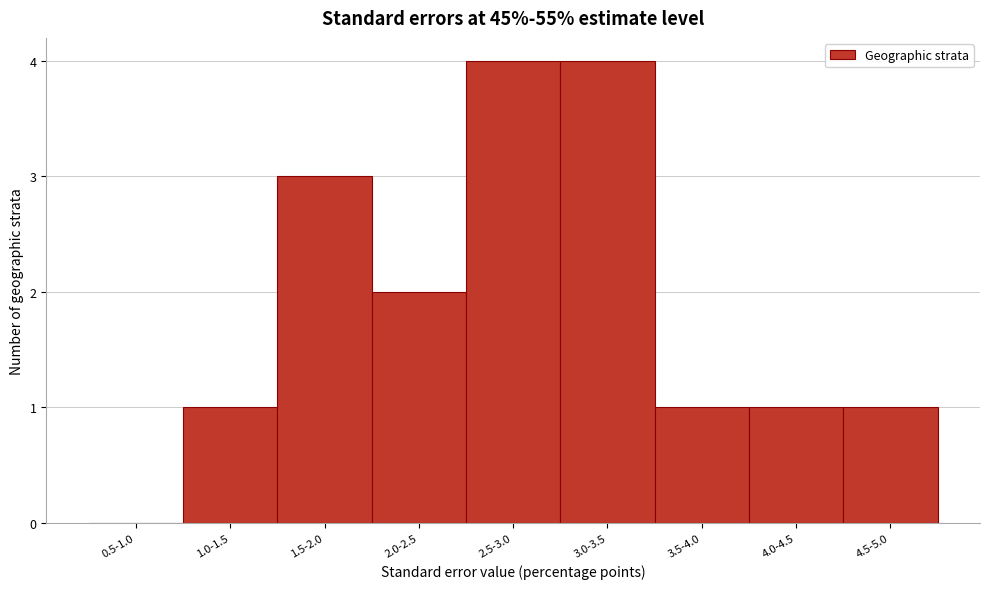

Reading right to left, extract all data points from this chart.

4.5-5.0=1	4.0-4.5=1	3.5-4.0=1	3.0-3.5=4	2.5-3.0=4	2.0-2.5=2	1.5-2.0=3	1.0-1.5=1	0.5-1.0=0